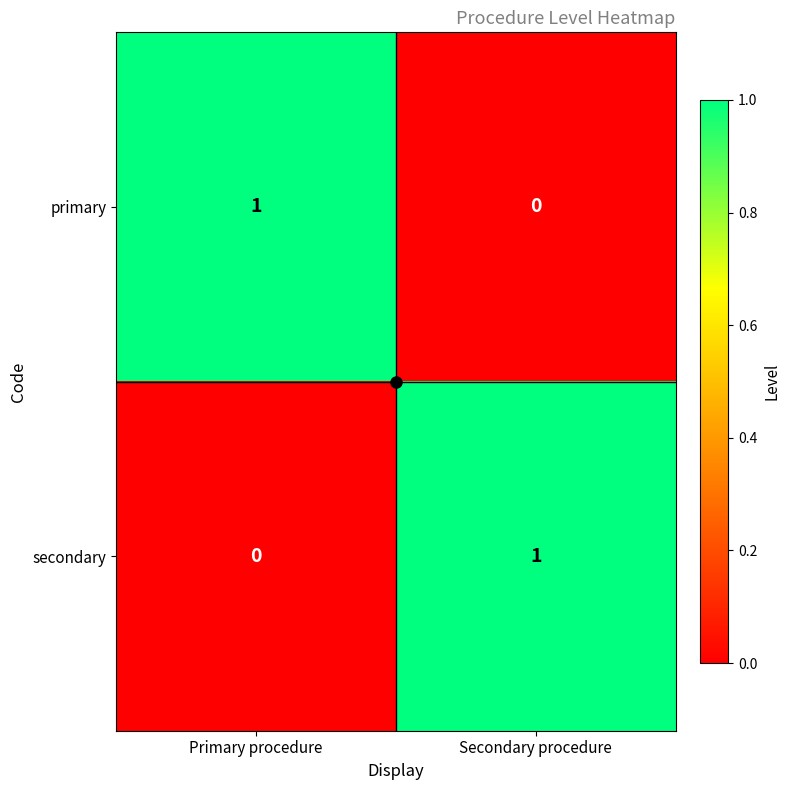

Where is secondary nearest to the value 0?

Primary procedure